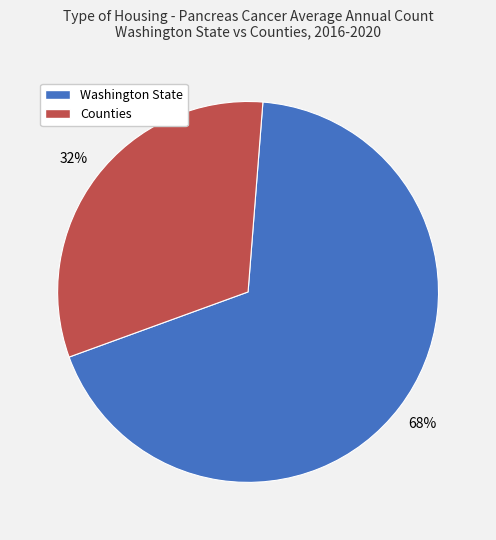

Does any single category account for the majority?

Yes